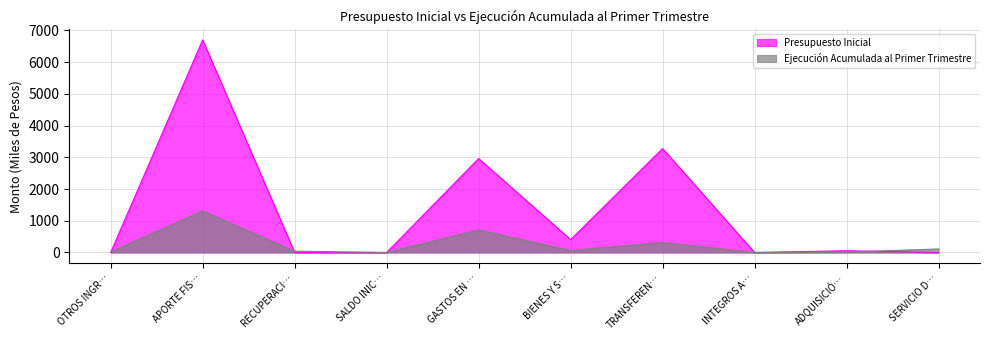

At APORTE FIS…, list the series in order from smallest to largest.

Ejecución Acumulada al Primer Trimestre, Presupuesto Inicial